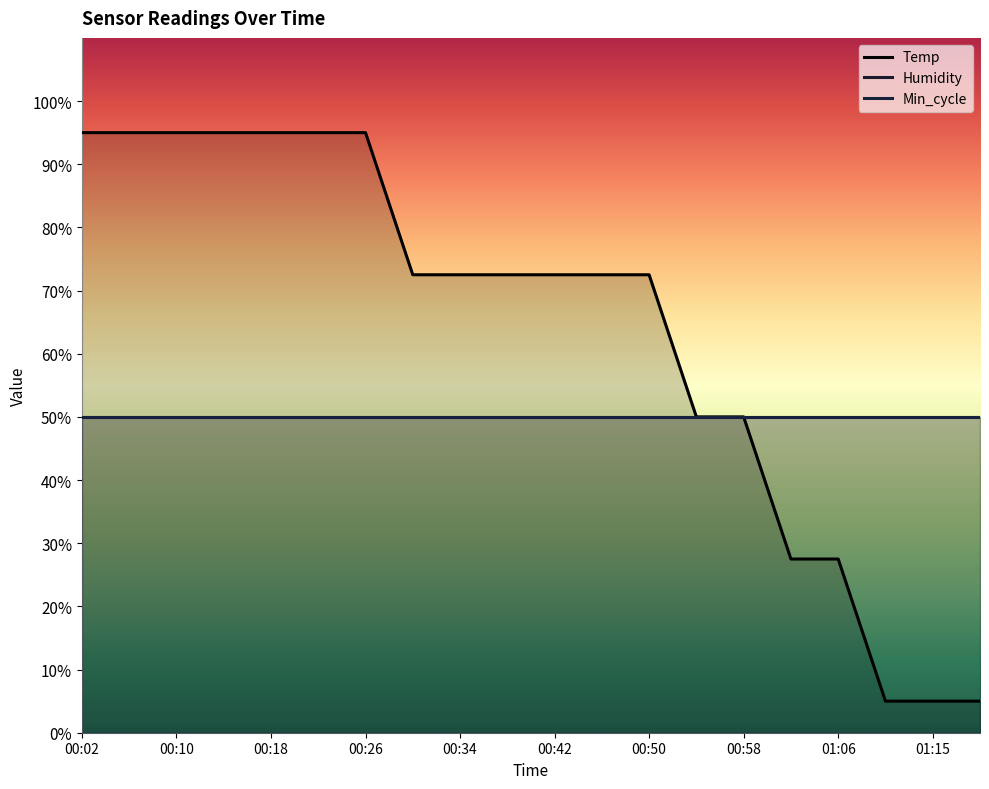

Does the chart display data point markers on the line(s)?

No